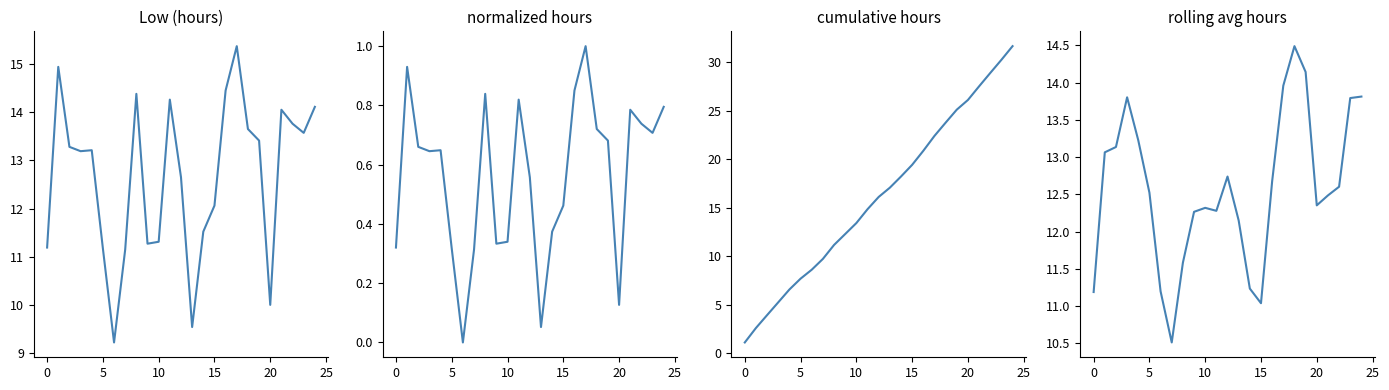

What is the label of the 2nd point from the right?

23